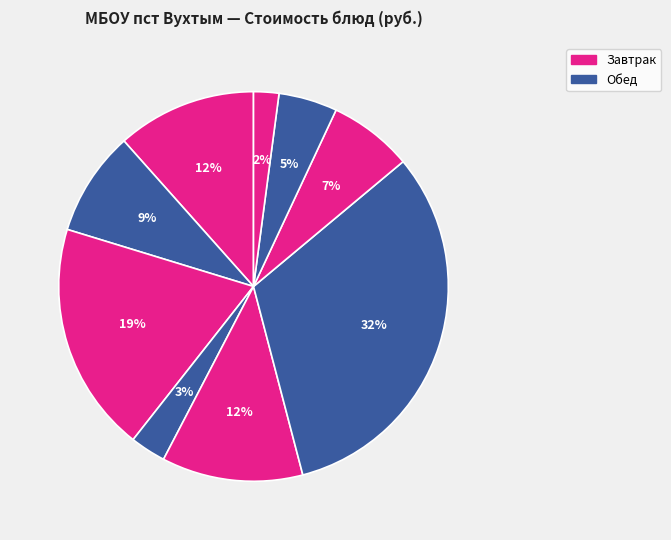

Count the number of slices in the pie.

9